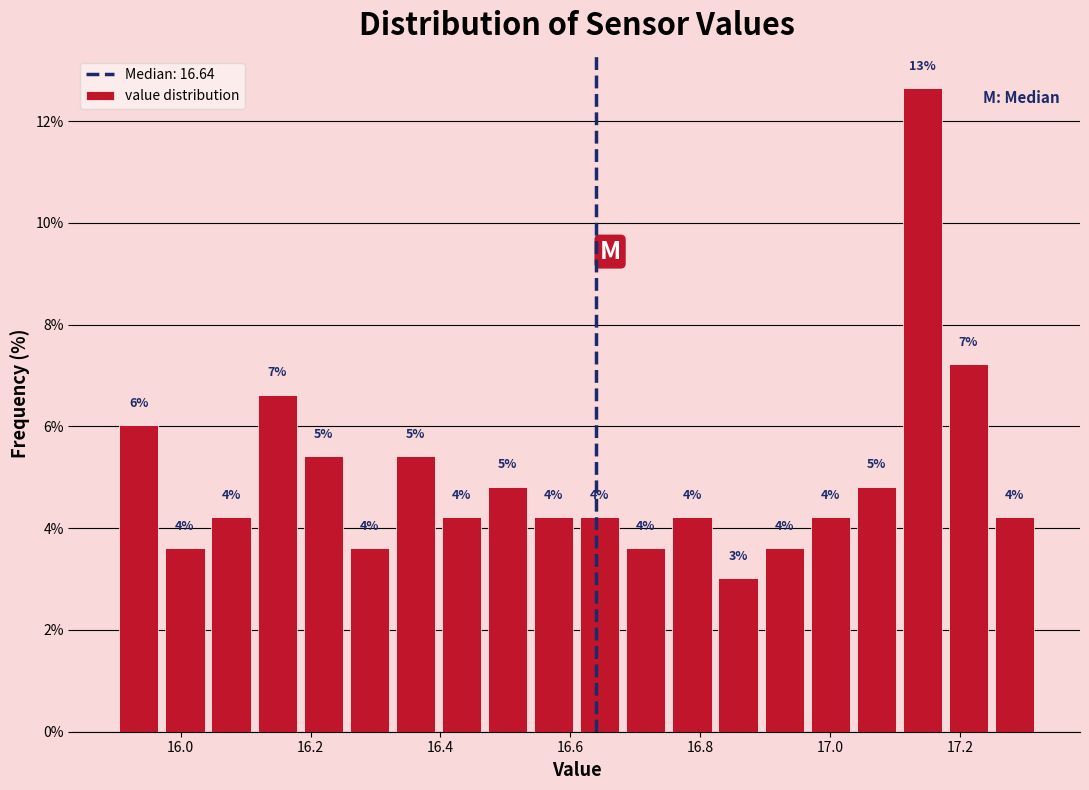

Around what value on the x-axis is the tallest bar? Give the approximate position of its centre, as read against the axis.

17.14